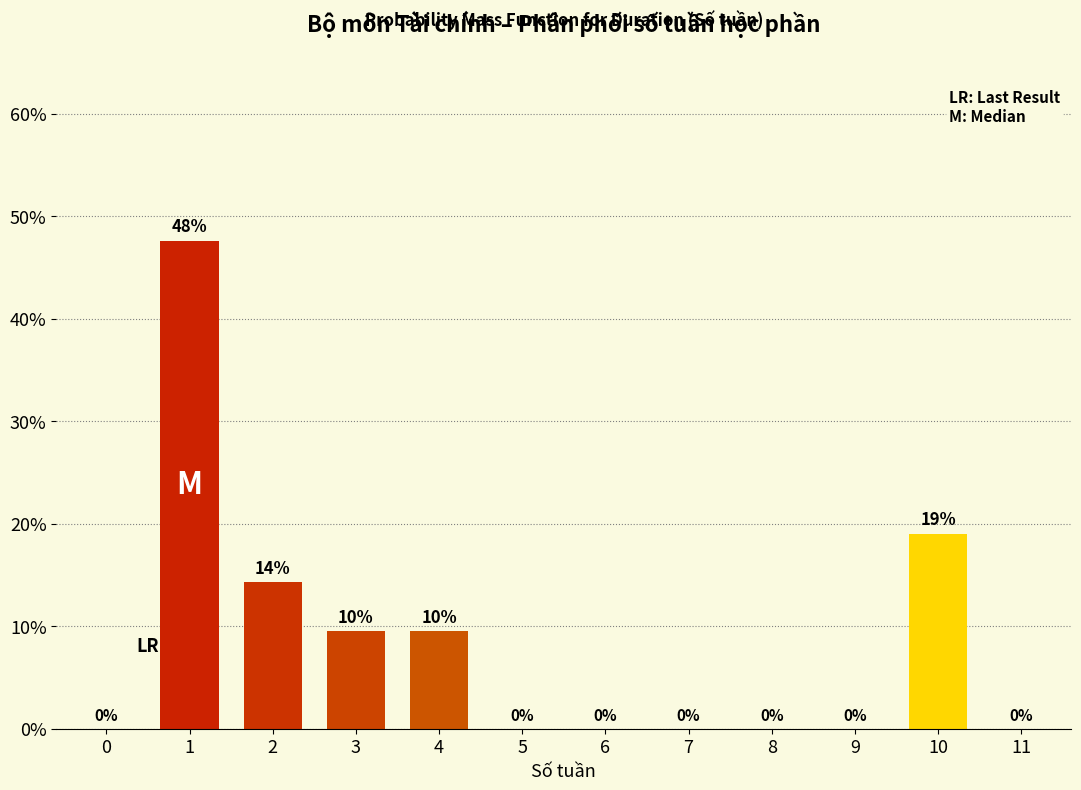

Is it true that the value at 8 is 0.0?

True